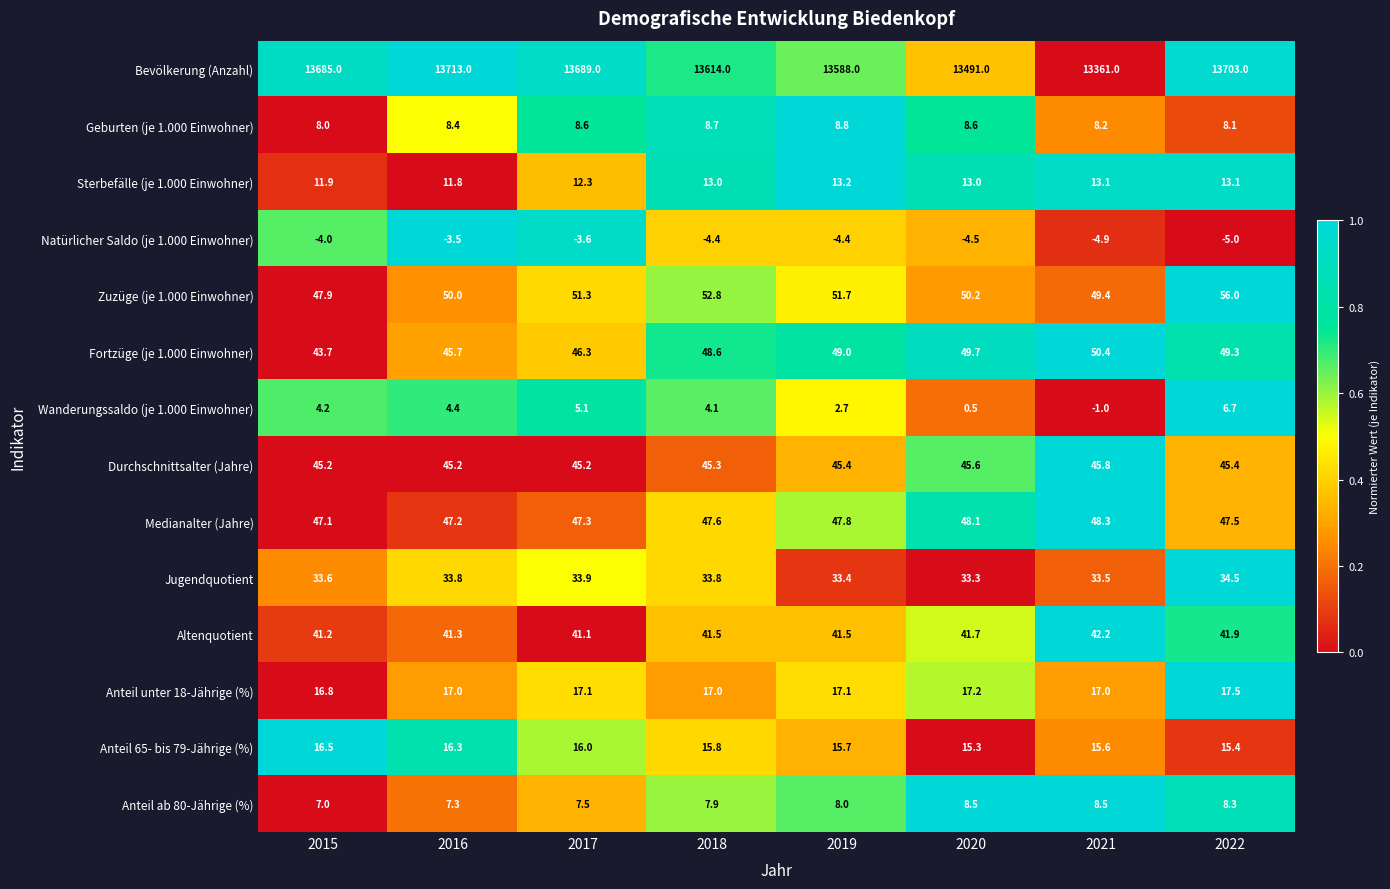

What is the approximate value of Medianalter (Jahre) at 2020?

48.1